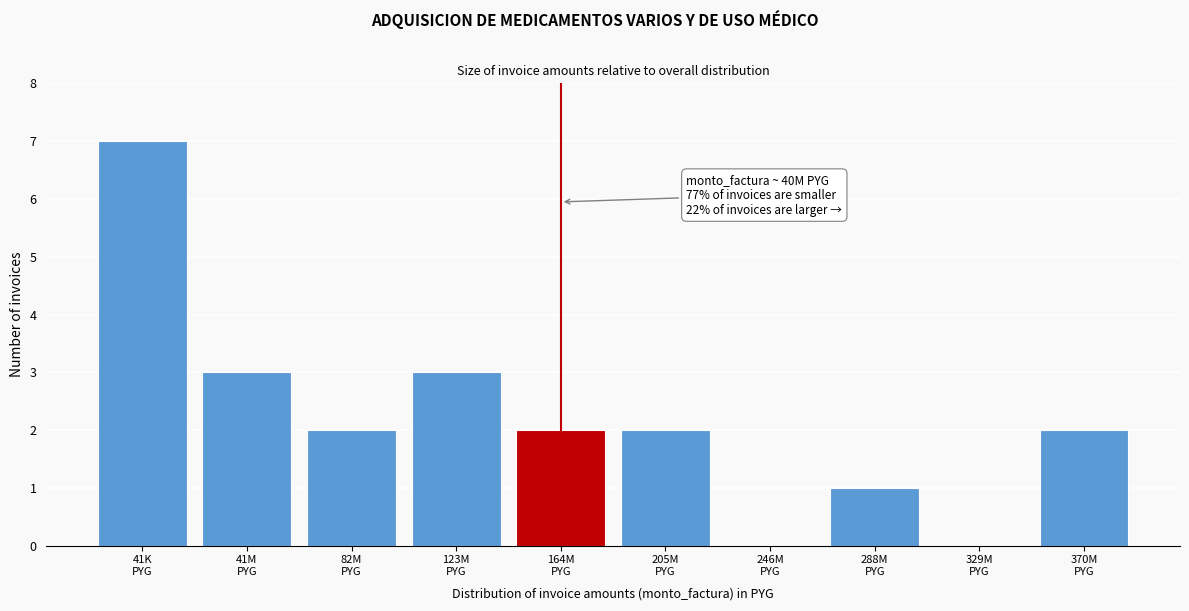

What is the sum of all values?

22